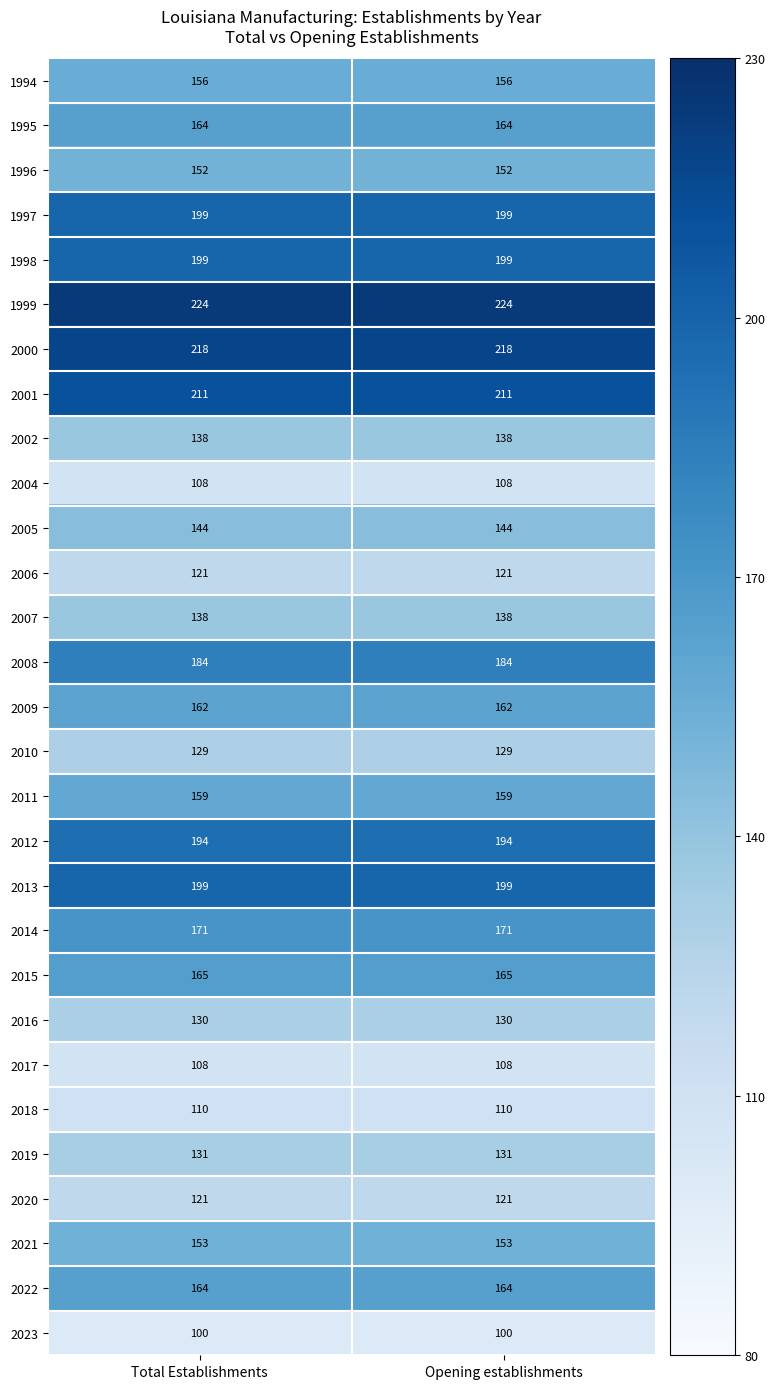

What is the spread (max minus min) of values at Total Establishments?

124